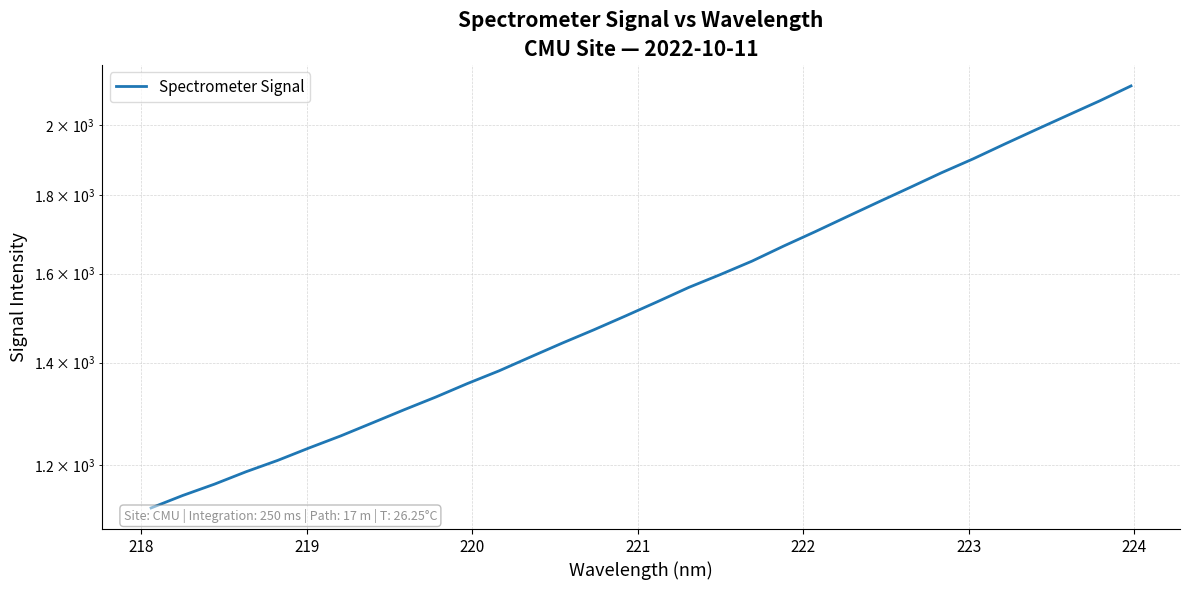

Is this an area chart (filled region under the line)?

No